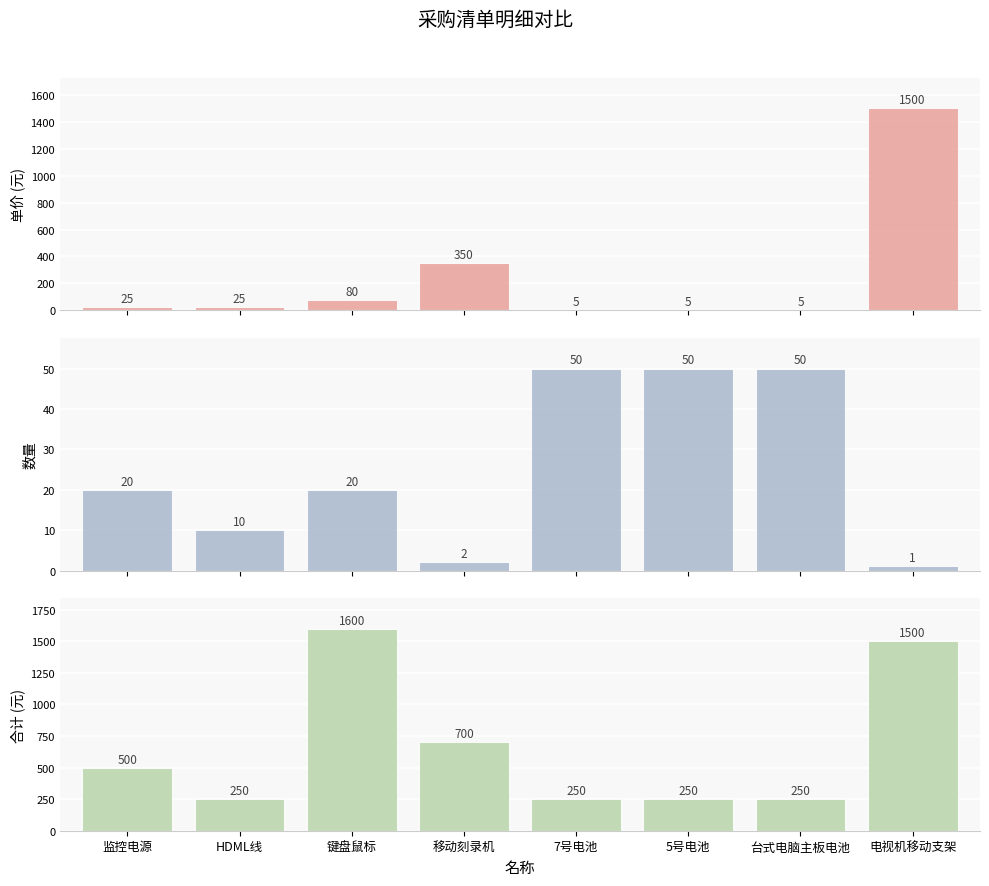

Rank the series by their average value, from lowest to highest.

数量, 单价, 合计